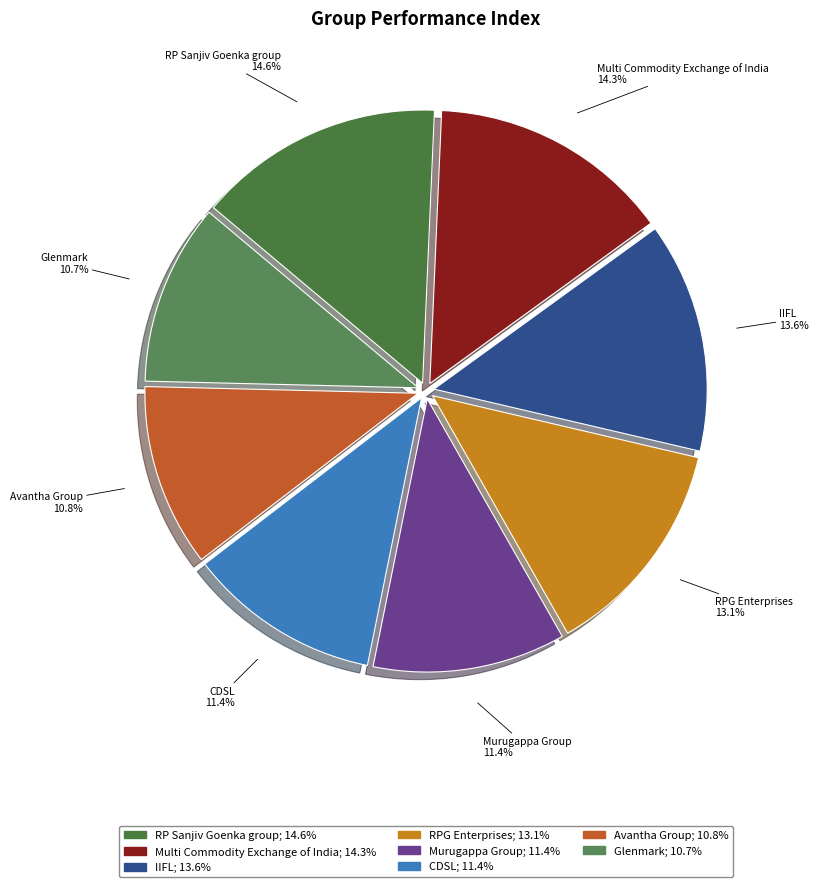

To the nearest percent, what is the difference between the CDSL and Glenmark slice percentages?

1%